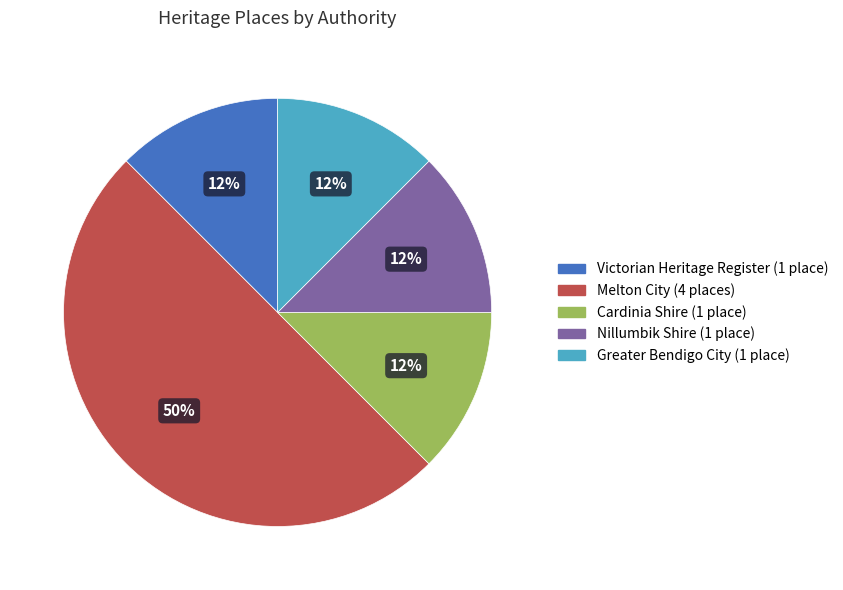

How many segments does this pie chart have?

5